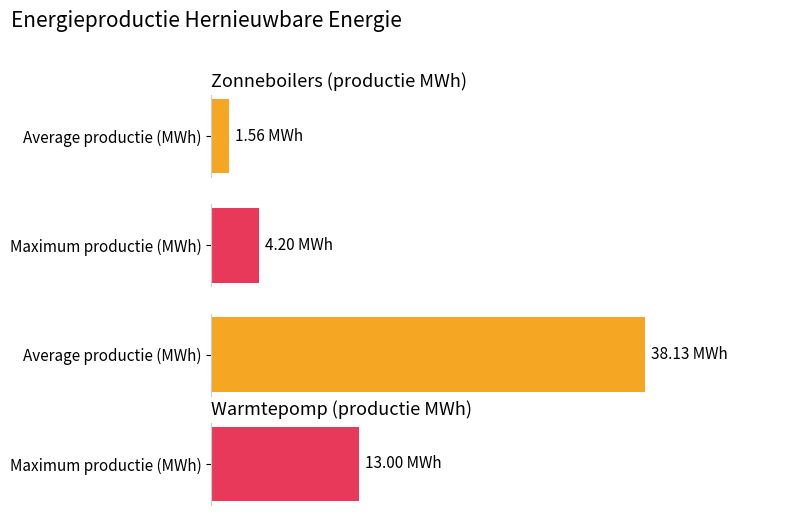

What position from the left is Zonneboilers (productie MWh)?

1